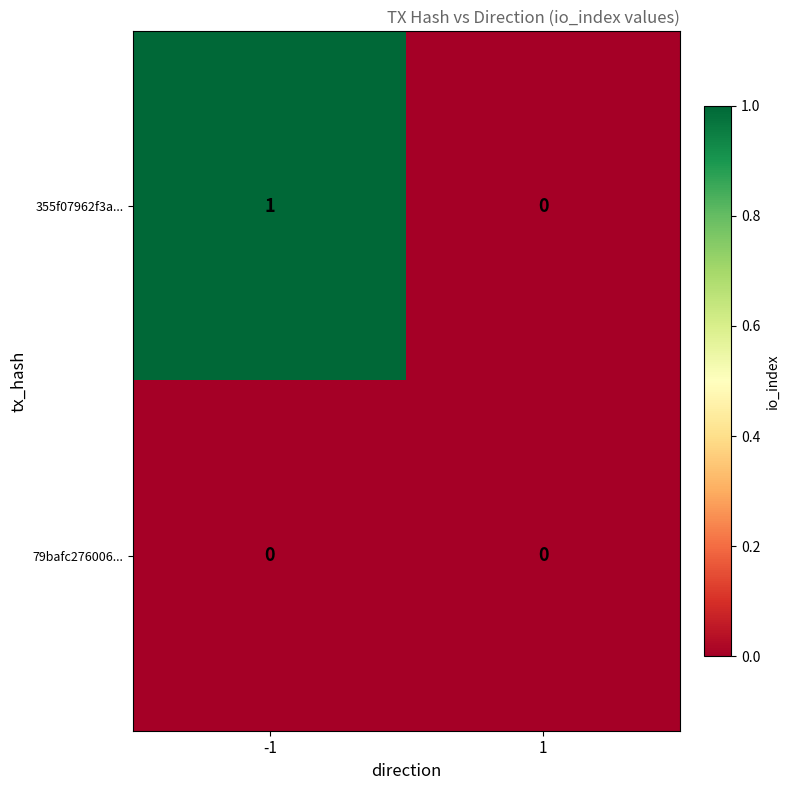

How many categories are shown in the chart?

2